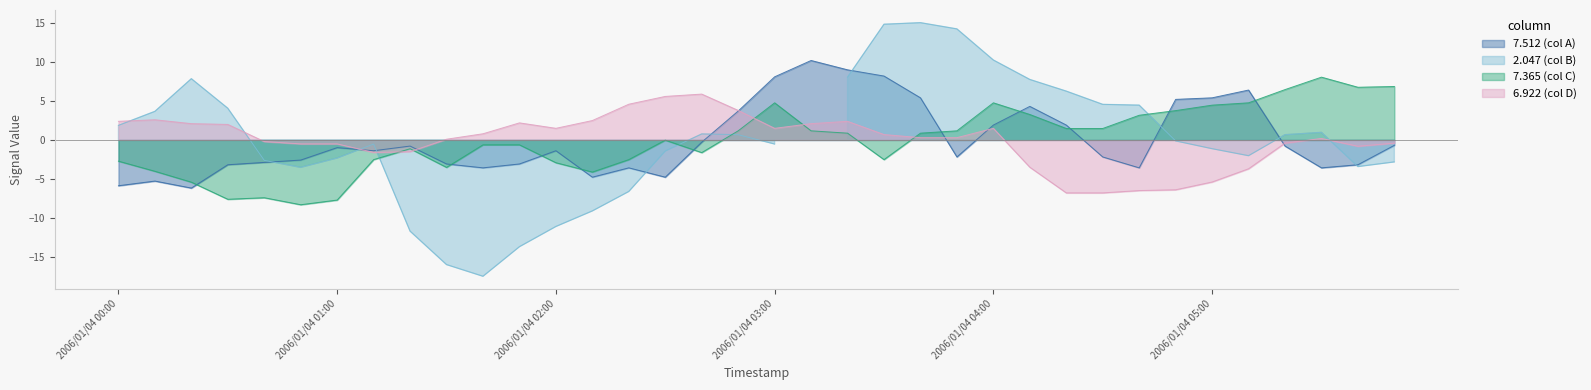

What is the maximum value for 7.512 (col A)?

10.2